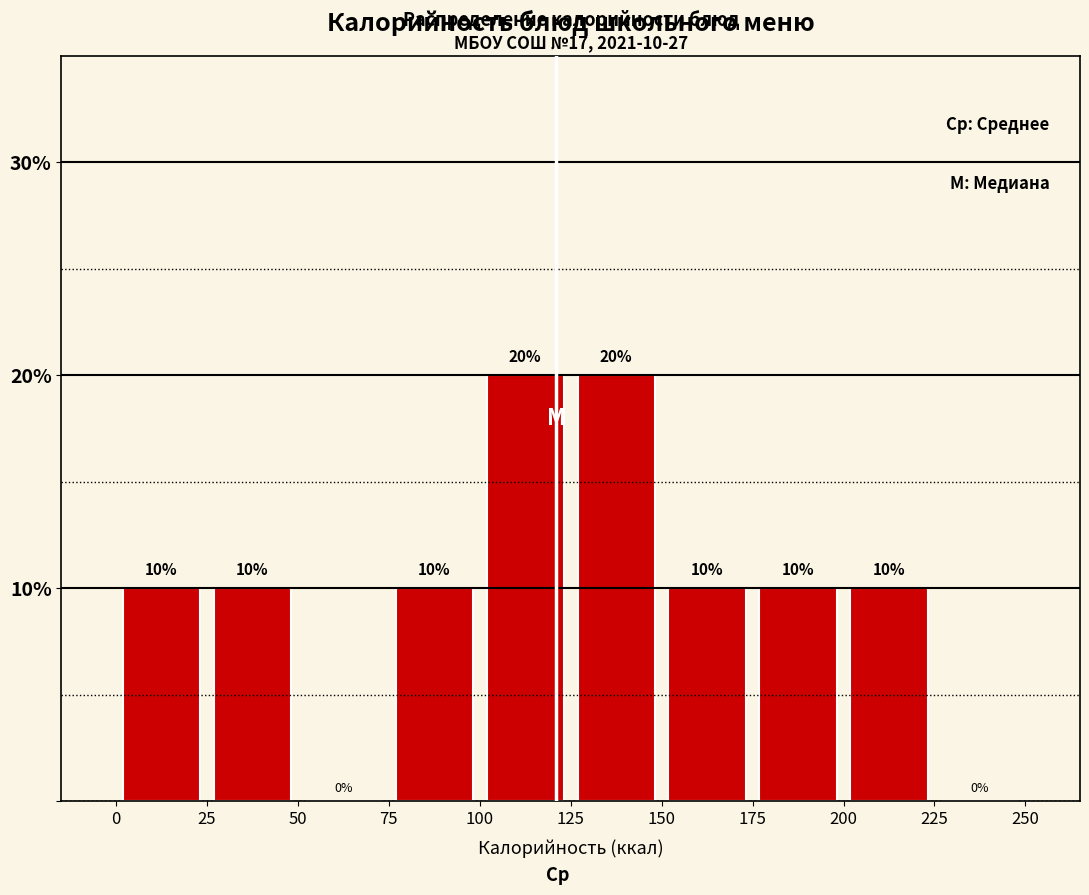

What is the height of the bar covering 100 to 125 on the x-axis?

20